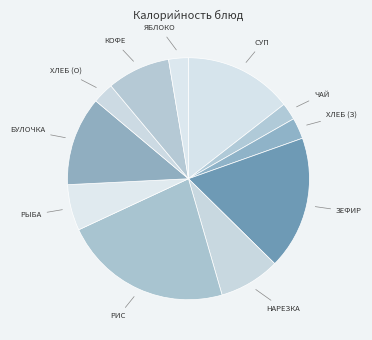

Count the number of slices in the pie.

11